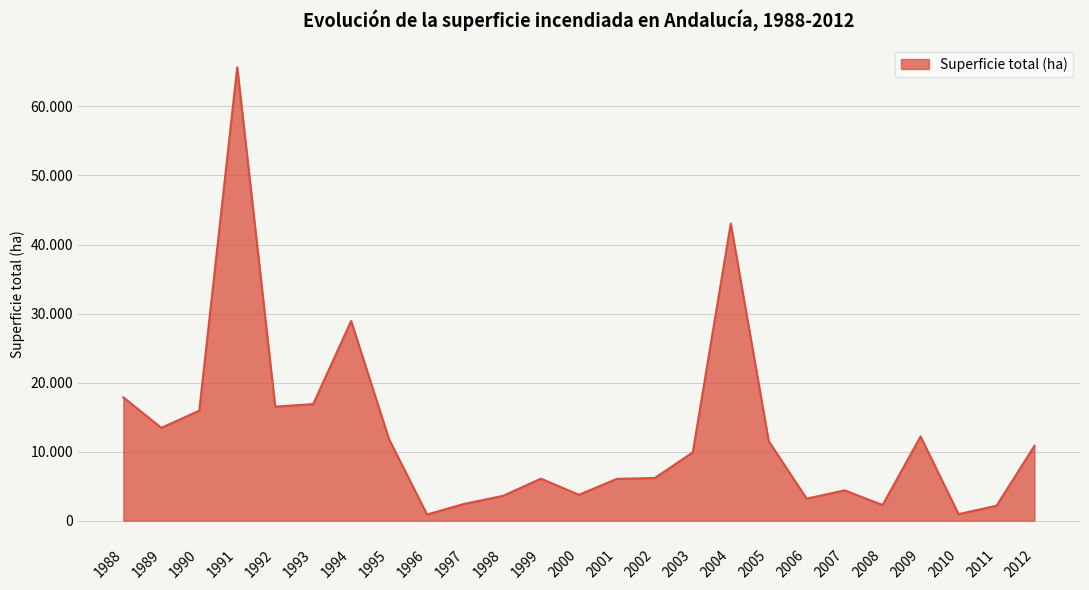

Where is the first local minimum?

1989